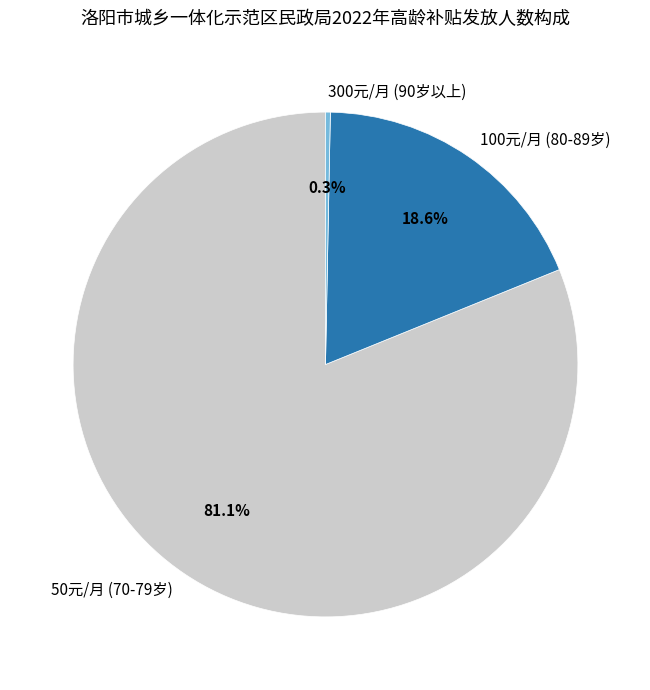

To the nearest percent, what is the difference between the largest and smallest slice percentages?

81%